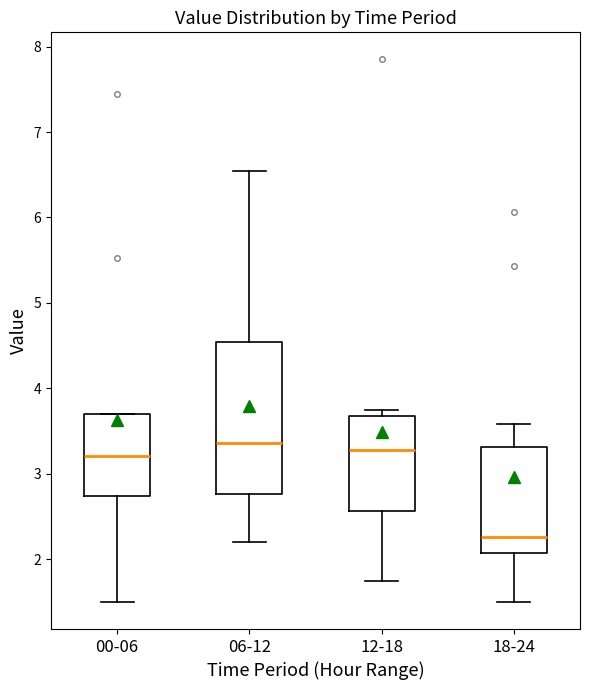

Reading left to right, read every box against the y-axis: the position of its median line, the range the box covers, and the ends of its whiskers. The values are not printed on the chart, so give them approximately, as read against the axis.

00-06: median 3.2, box 2.7 to 3.7, whiskers 1.5 to 3.7
06-12: median 3.4, box 2.8 to 4.5, whiskers 2.2 to 6.6
12-18: median 3.3, box 2.6 to 3.7, whiskers 1.8 to 3.8
18-24: median 2.3, box 2.1 to 3.3, whiskers 1.5 to 3.6